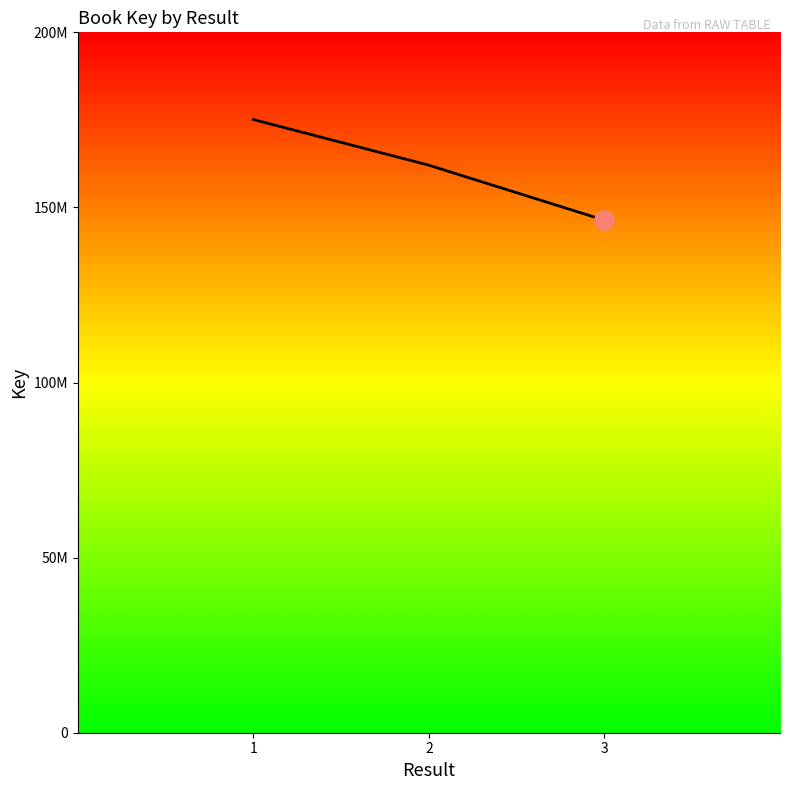

Is this an area chart (filled region under the line)?

No